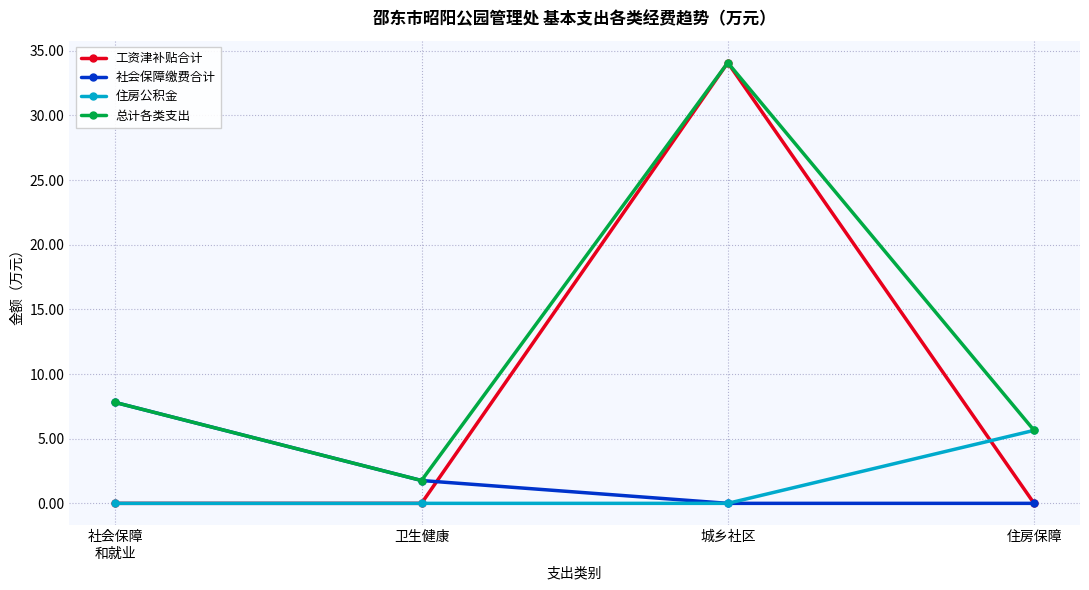

At which label is 总计各类支出 closest to 17?

社会保障
和就业